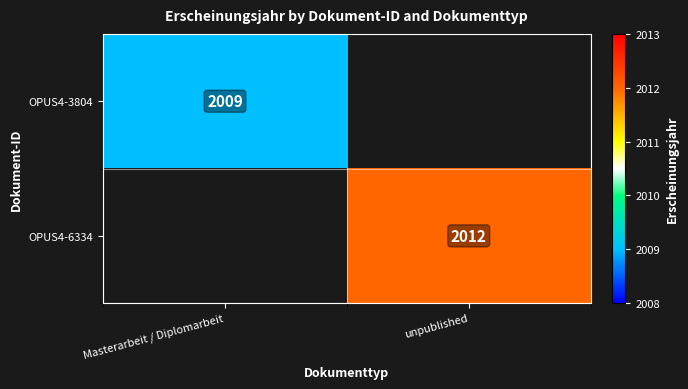

What is the maximum value shown in the chart?

2012.0